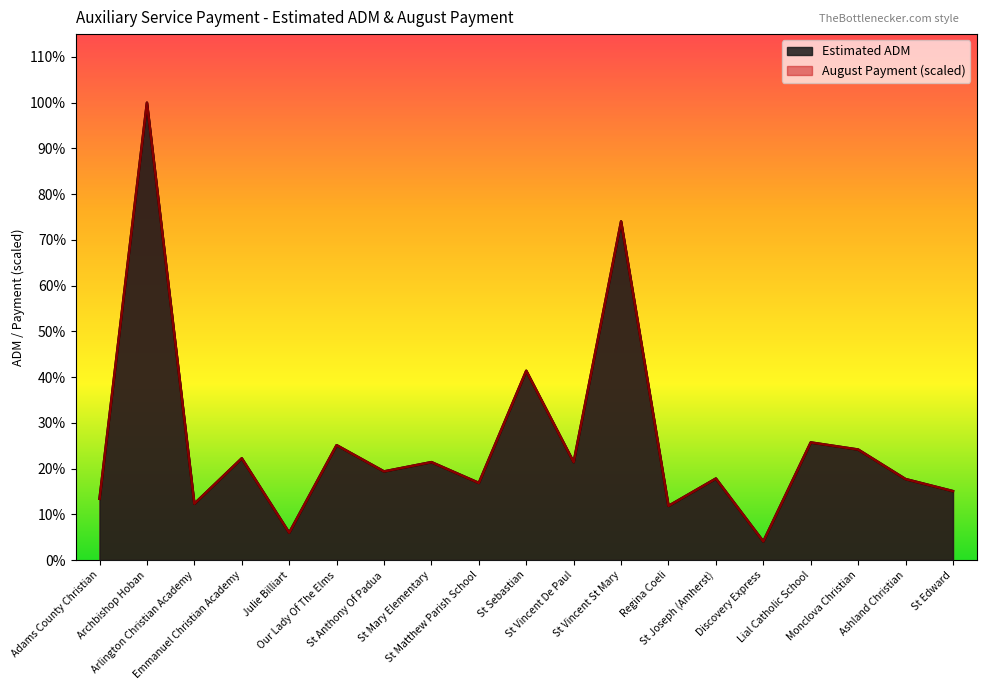

Where is the first local minimum for Estimated ADM?

Arlington Christian Academy